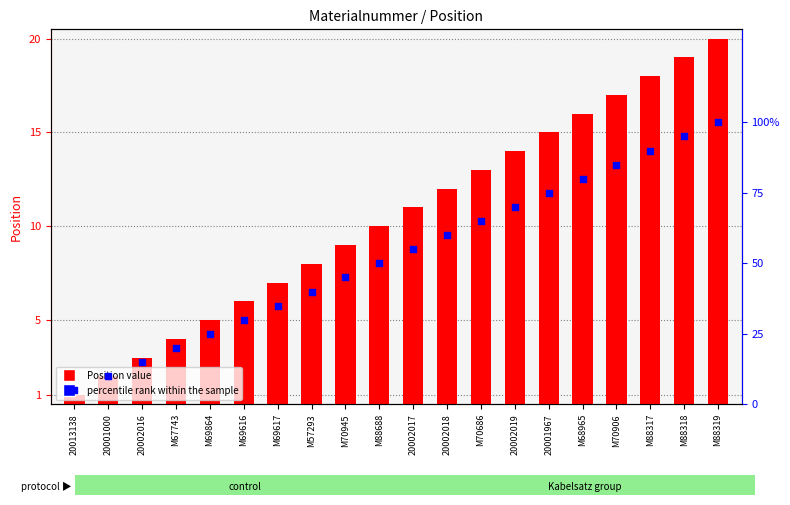

Which series contains the highest Y value?

percentile rank within the sample